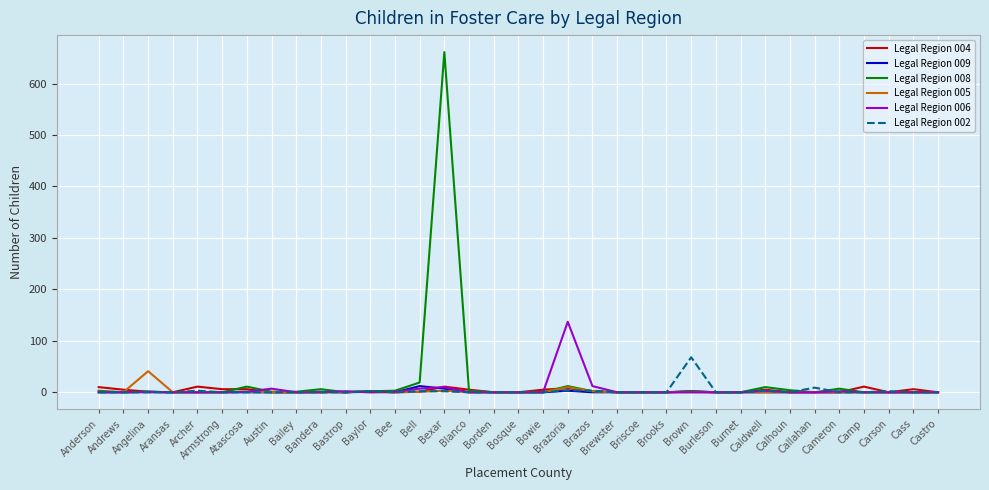

What is the difference between the highest and lowest values at Baylor?

2